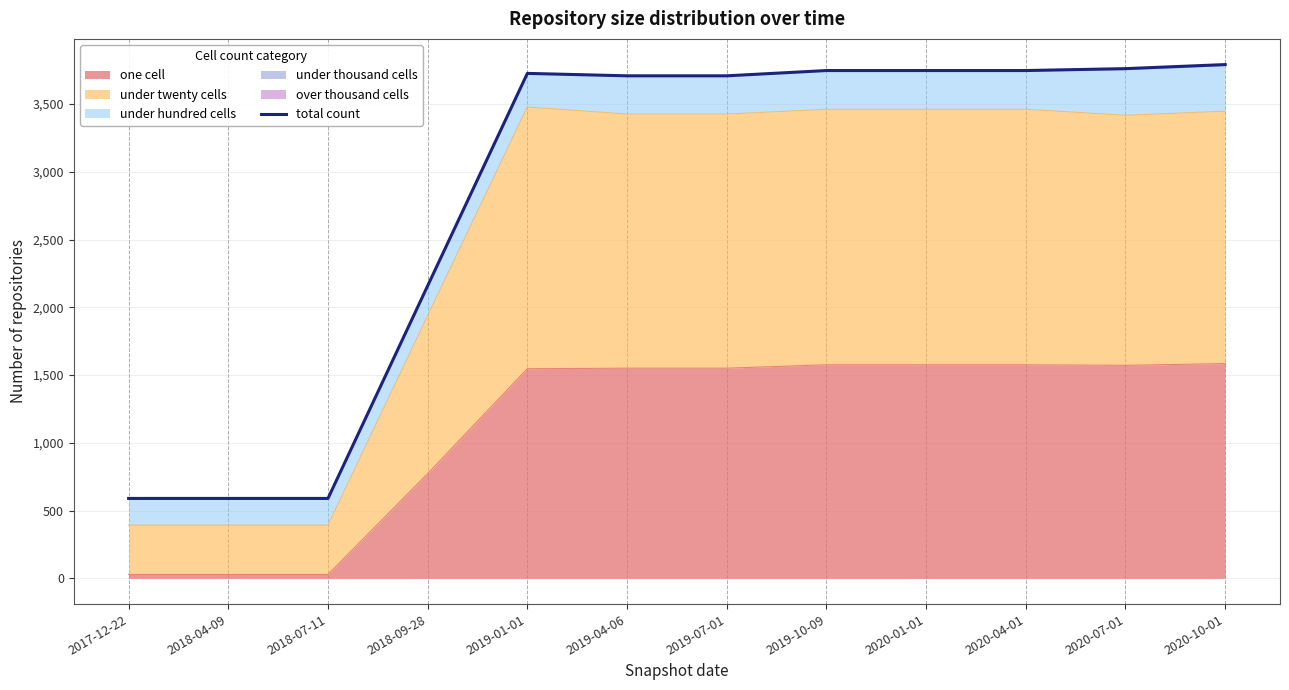

Rank the categories by value from lowest to highest.

2017-12-22, 2018-04-09, 2018-07-11, 2018-09-28, 2019-04-06, 2019-07-01, 2019-01-01, 2019-10-09, 2020-01-01, 2020-04-01, 2020-07-01, 2020-10-01